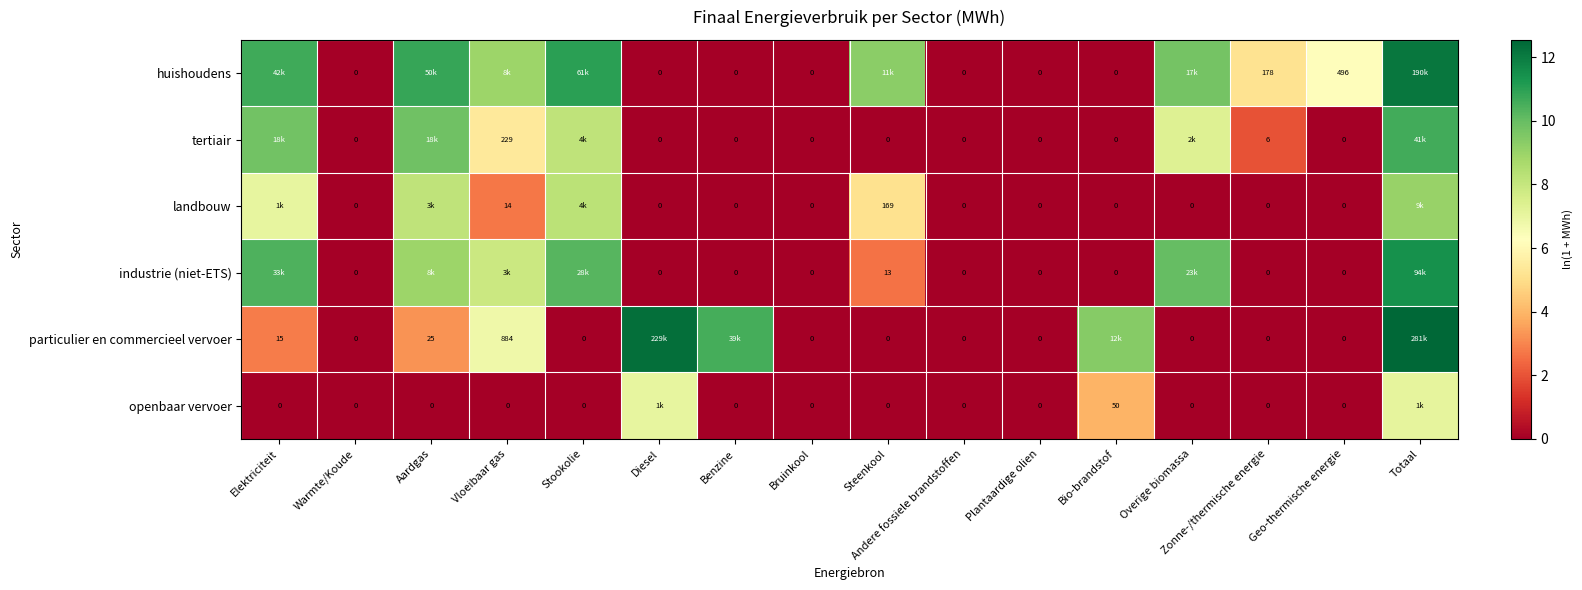

How many values in openbaar vervoer are above zero?

3